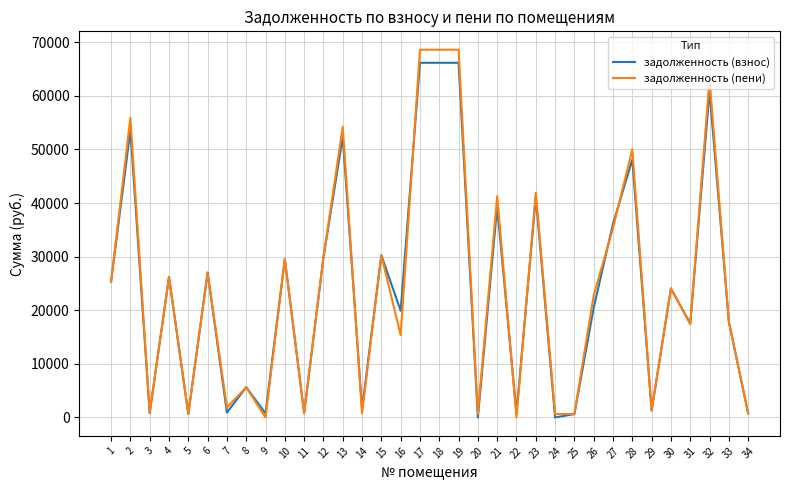

What is the greatest value displayed?

68610.0